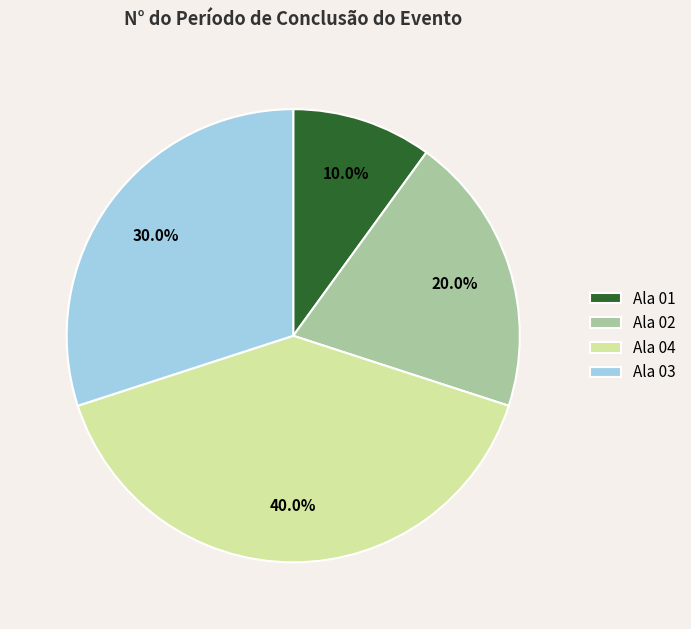

How many segments does this pie chart have?

4